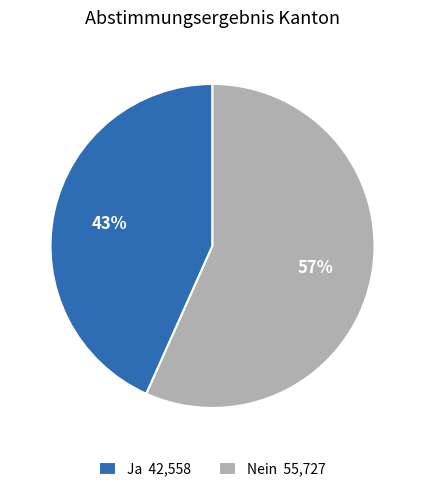

What percentage is the Ja slice, to the nearest percent?

43%